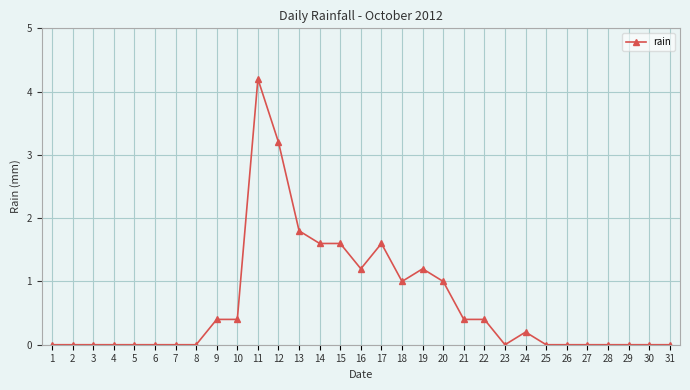

Reading left to right, transcribe all the data shown in this chart.

0.0	0.0	0.0	0.0	0.0	0.0	0.0	0.0	0.4	0.4	4.2	3.2	1.8	1.6	1.6	1.2	1.6	1.0	1.2	1.0	0.4	0.4	0.0	0.2	0.0	0.0	0.0	0.0	0.0	0.0	0.0